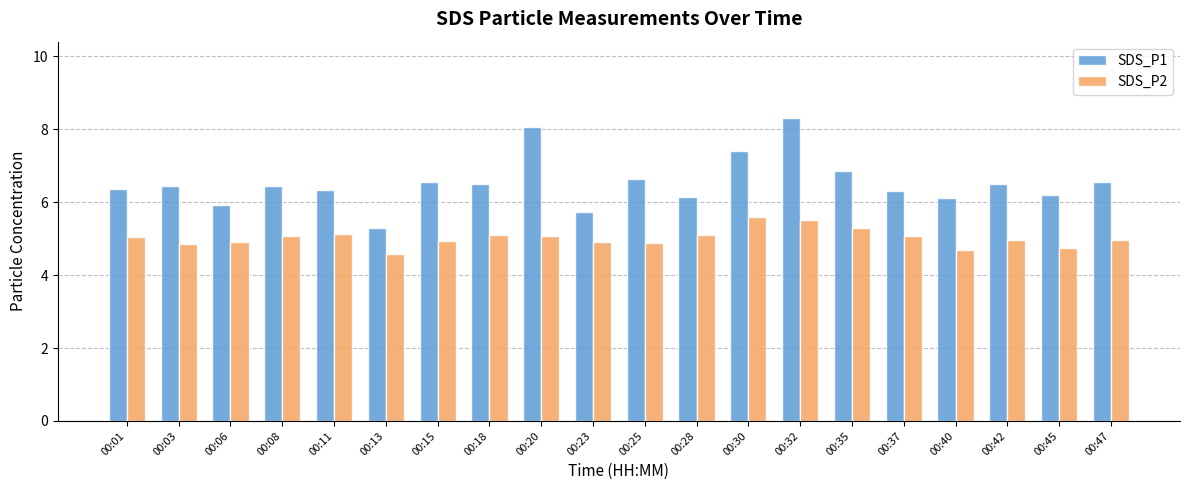

What is the minimum value for SDS_P2?

4.6